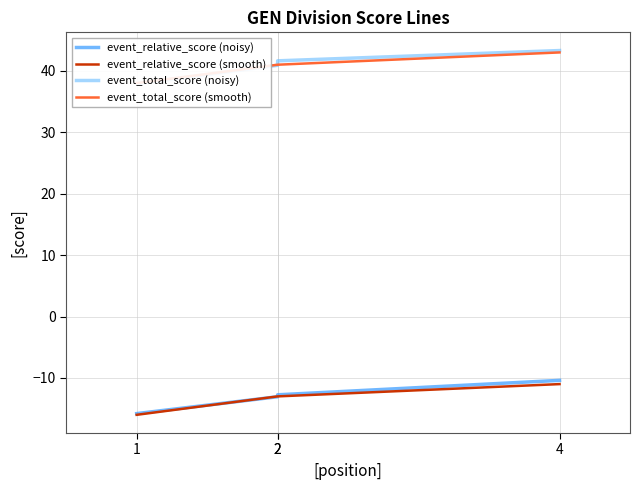

Is it true that event_total_score (smooth) equals 63.0 at 1?

False